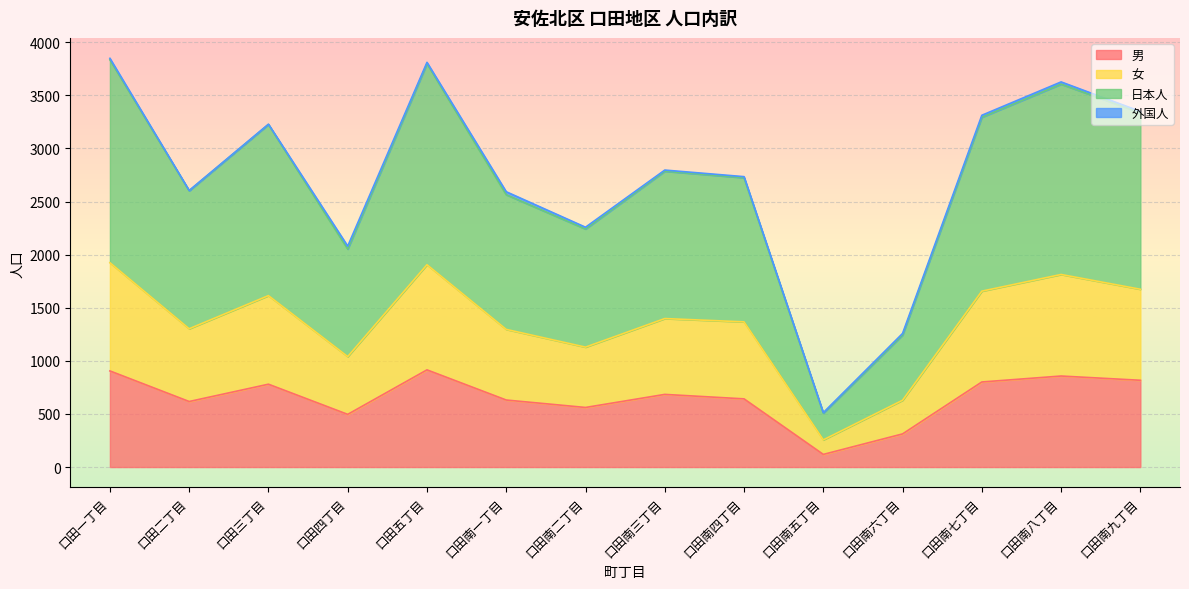

What is the highest value of the 男 series?

915